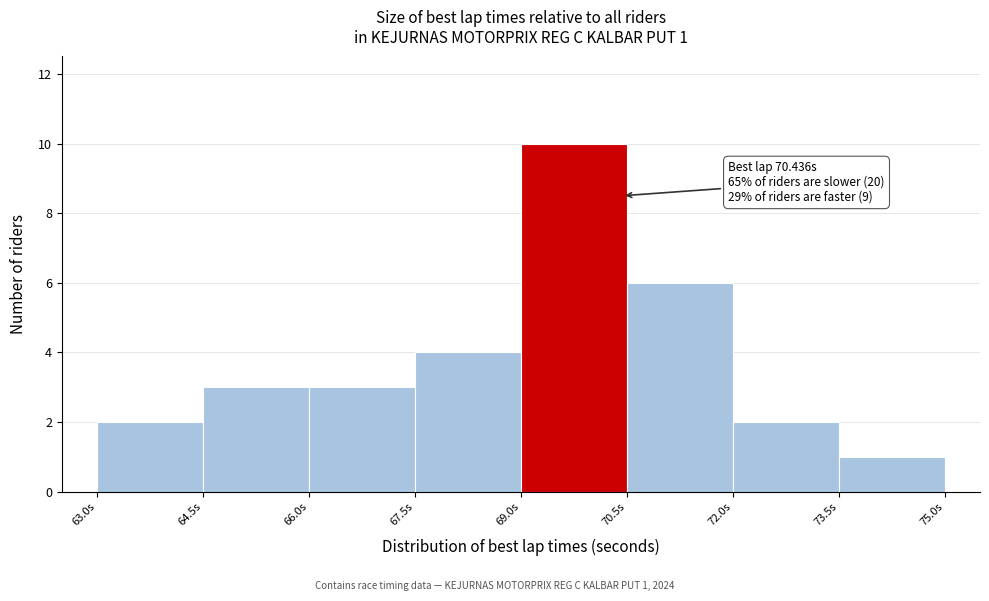

Over which range of the x-axis is the bar tallest?

69.0 to 70.5